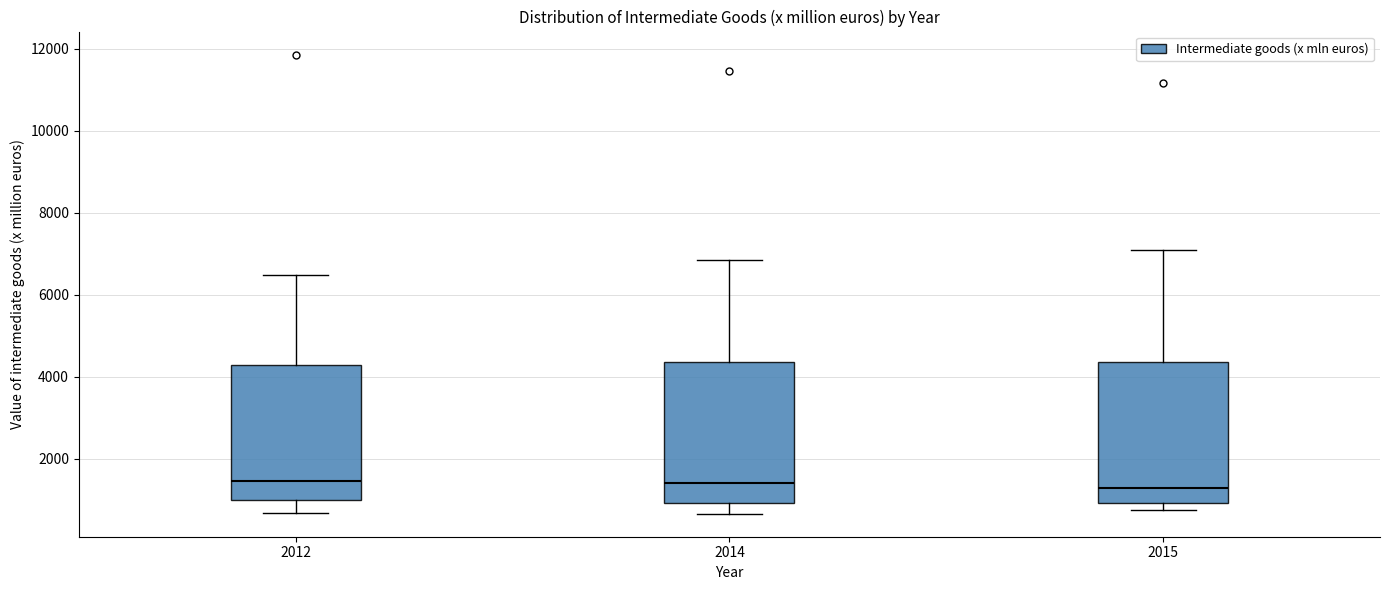

Where does the median line of the box at x = 2012 sit on the y-axis? The values are not printed on the chart, so give them approximately, as read against the axis.

1400